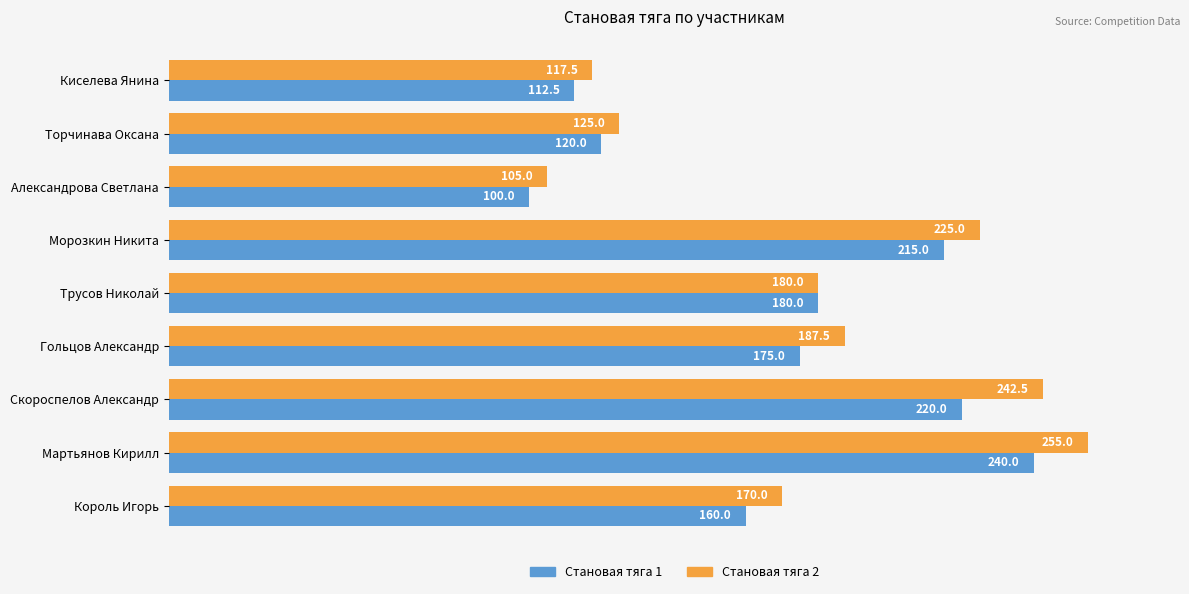

At which category is the sum across all series the highest?

Мартьянов Кирилл